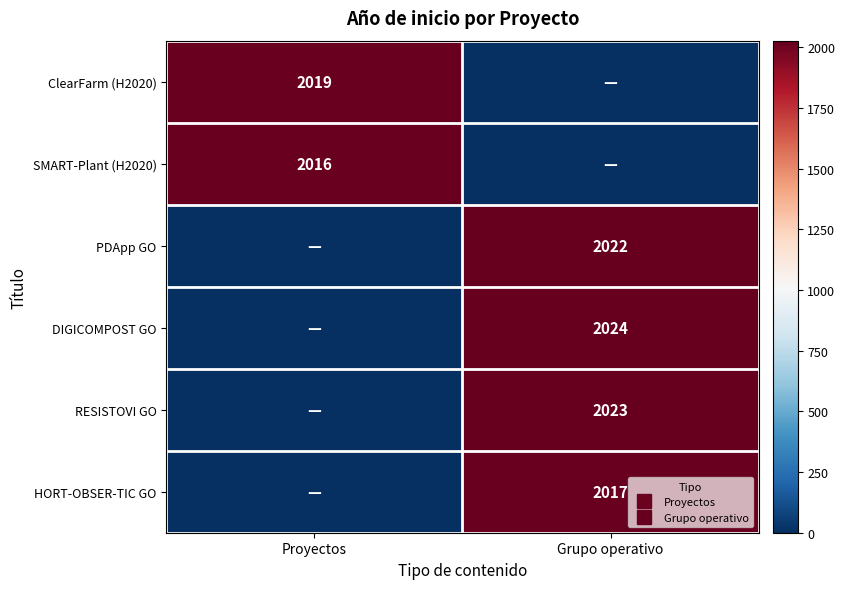

At which category is the sum across all series the highest?

Grupo operativo